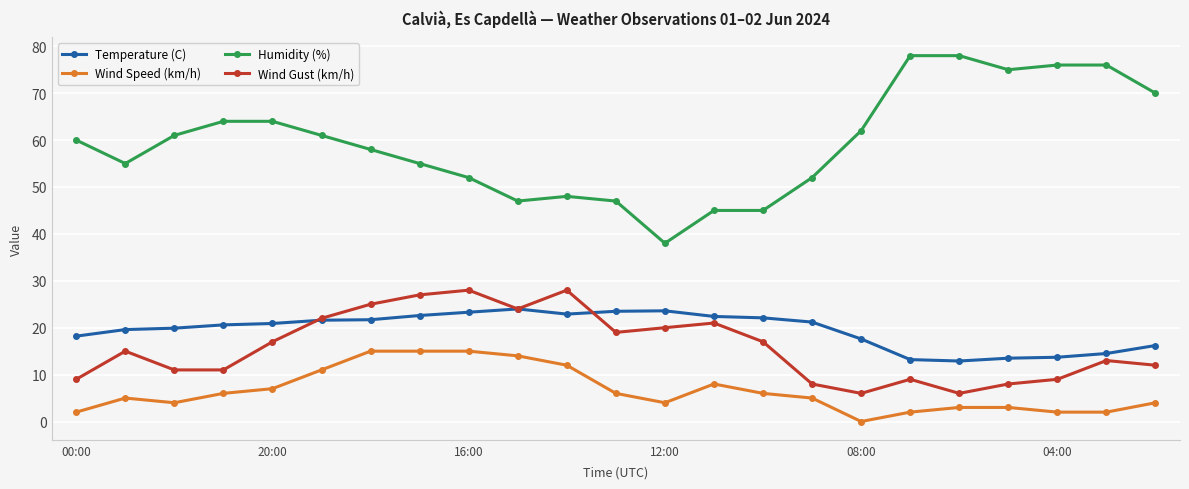

What is the value of the Humidity (%) point at the 8th from the left?

55.0